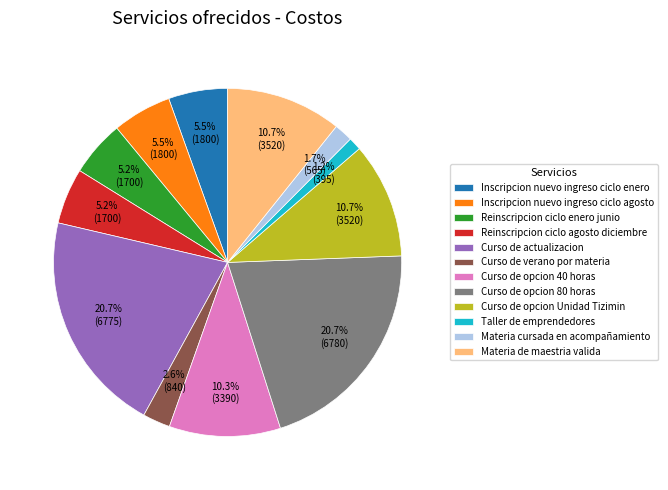

What is the smallest slice in the pie chart?

Taller de emprendedores